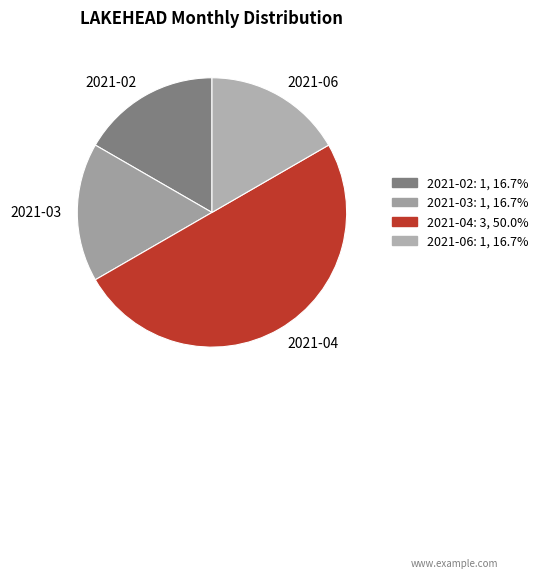

Do 2021-04 and 2021-03 together represent more than half of the pie?

Yes